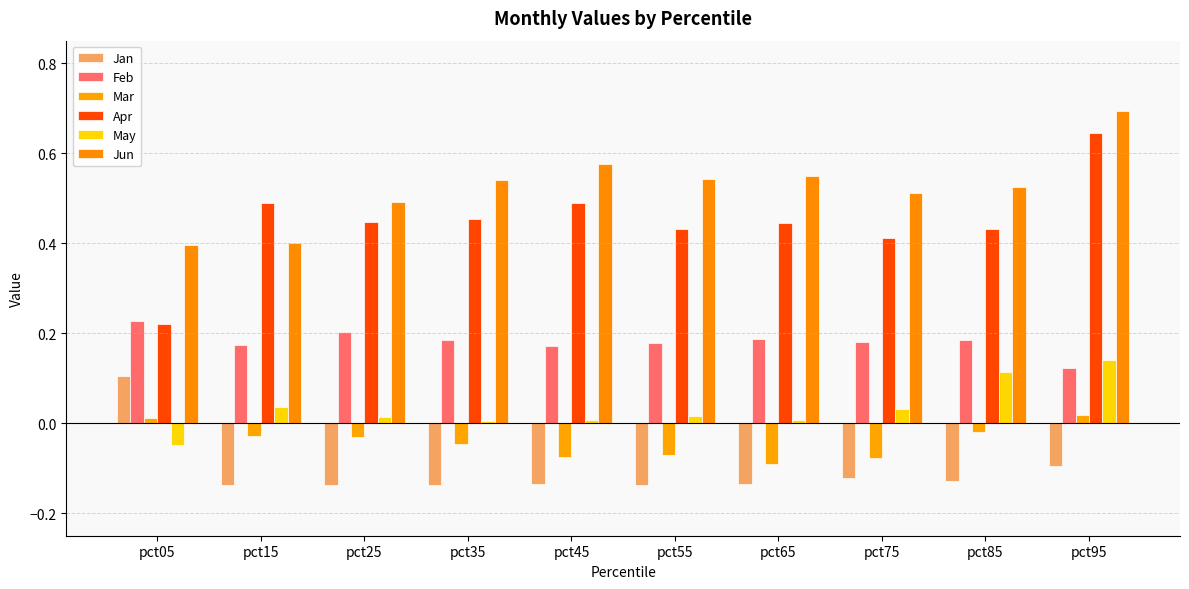

Count the Mar values in the range 0 to 1.

2